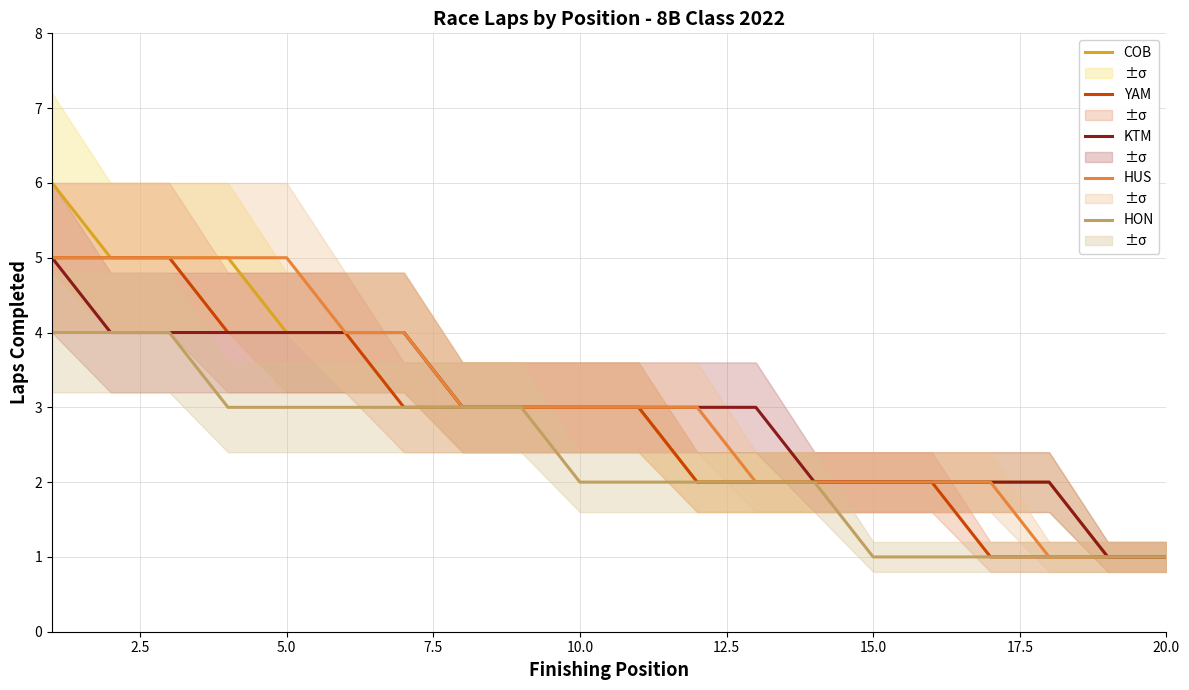

True or false: HON and YAM cross at least once.

False